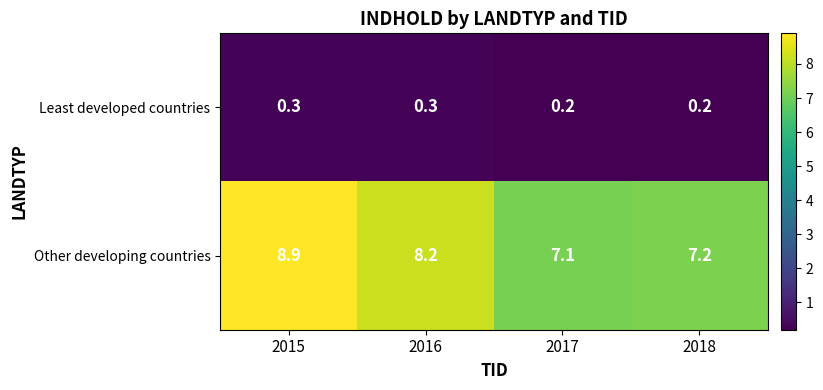

Which series has the widest spread of values?

Other developing countries